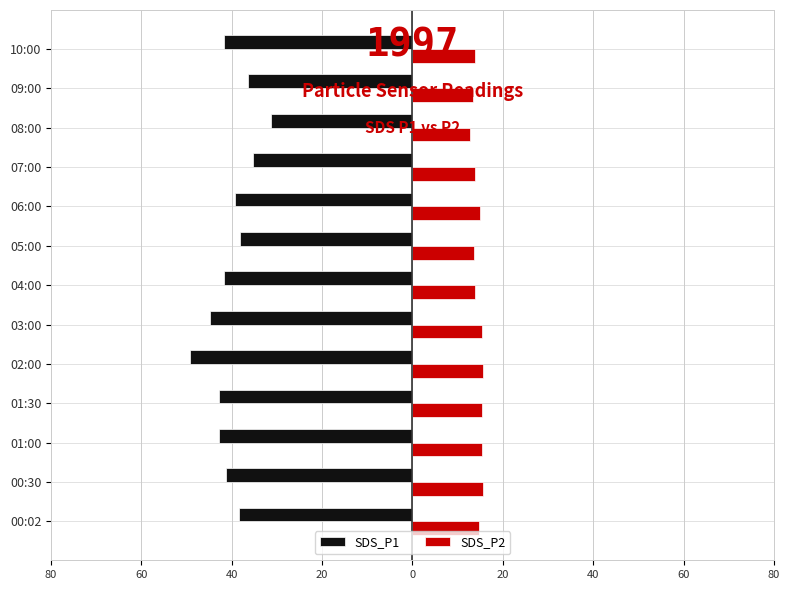

Which series has the largest total across all categories?

SDS_P2